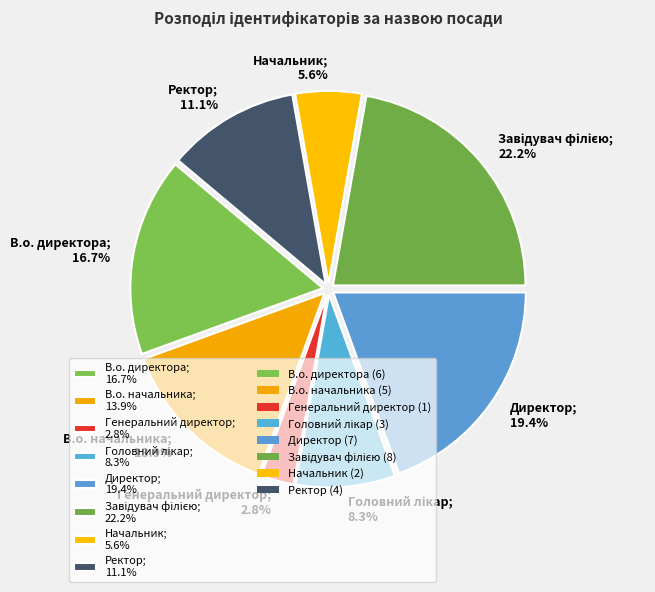

Is there a majority slice in this chart?

No